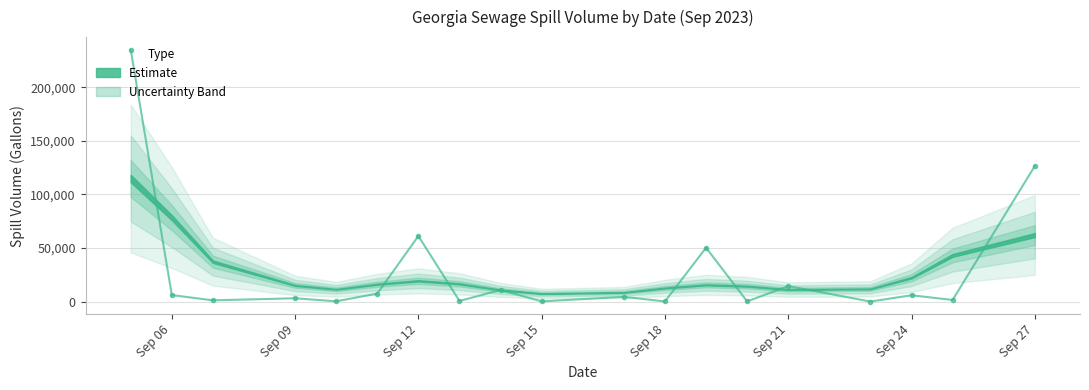

Reading left to right, what are all the values shown in this chart?

235100	6096	1160	3100	270	7482	61189	572	10835	200	4410	150	50300	160	14470	50	5916	1510	126515